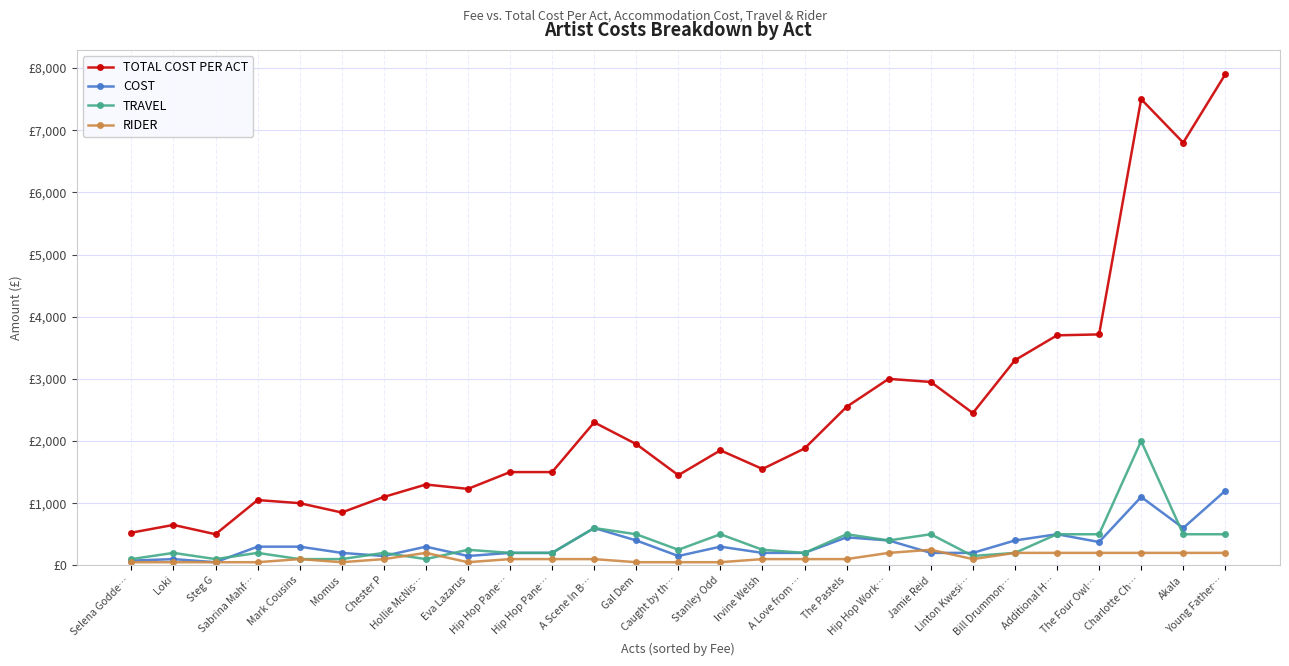

Does the chart have visible grid lines?

Yes